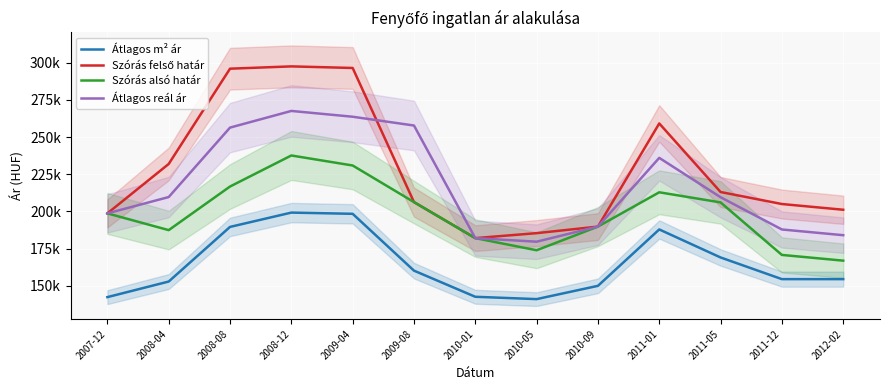

What is the minimum value shown in the chart?

141169